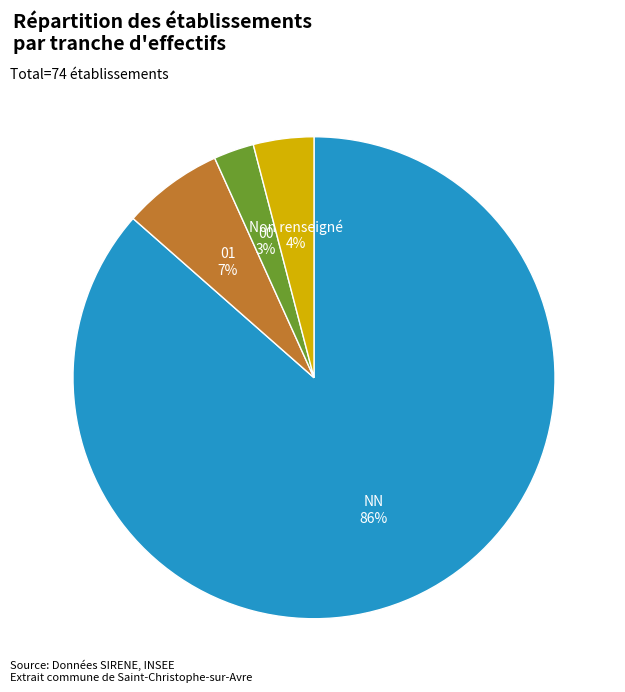

Does any single category account for the majority?

Yes